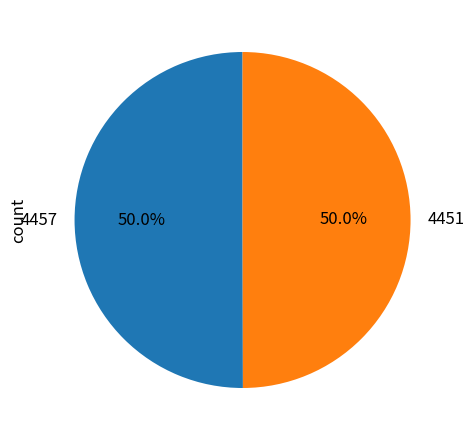

To the nearest percent, what percentage of the pie is 4451?

50%